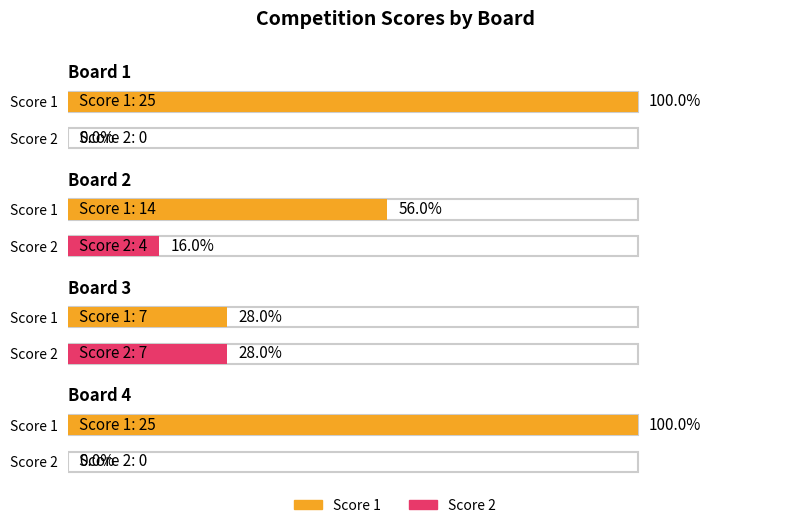

Rank the series by their average value, from lowest to highest.

Score 2, Score 1